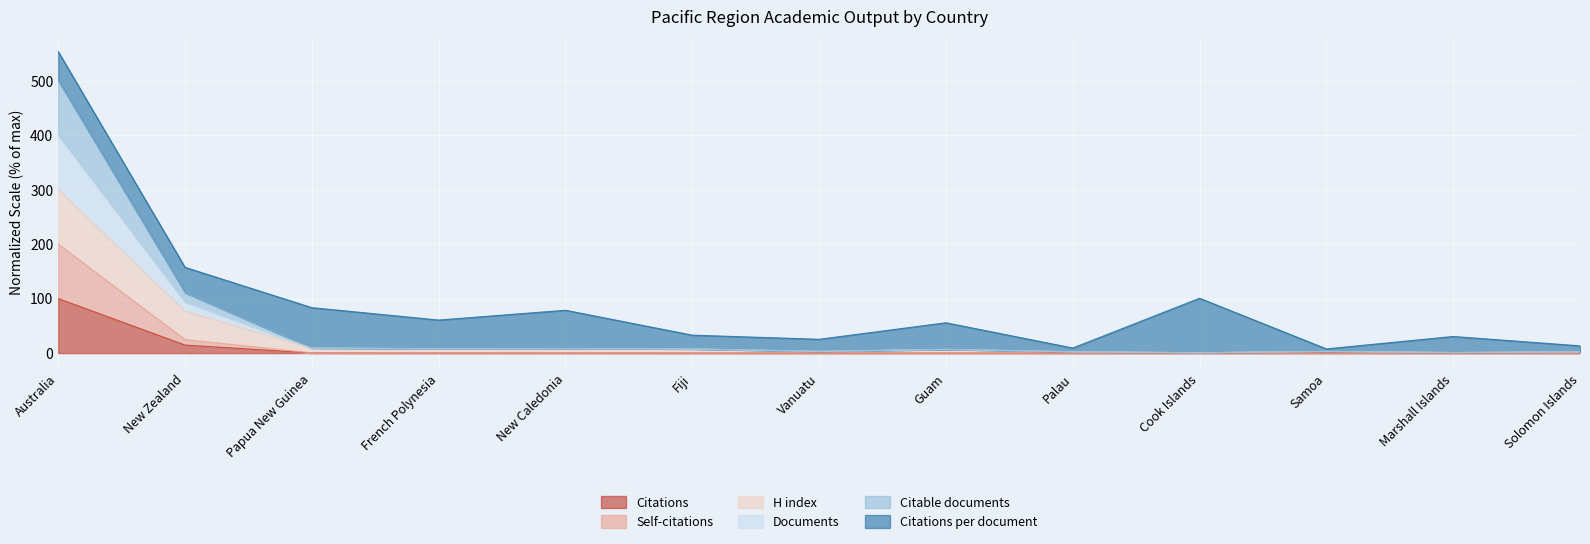

What is the approximate value of Self-citations at Papua New Guinea?

0.3